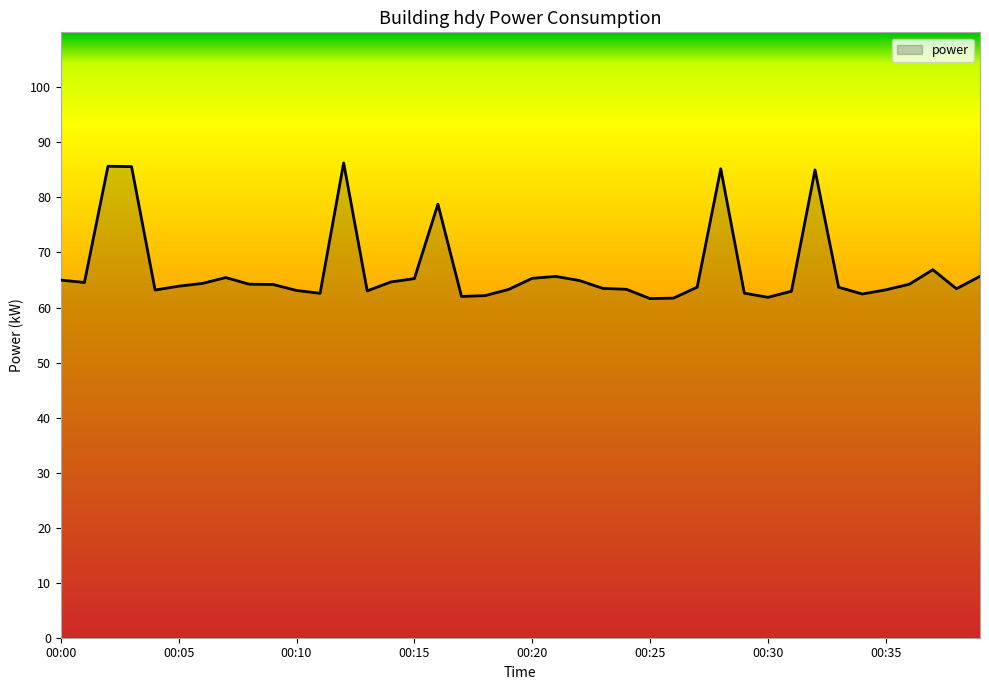

Count the number of data series in this chart.

1